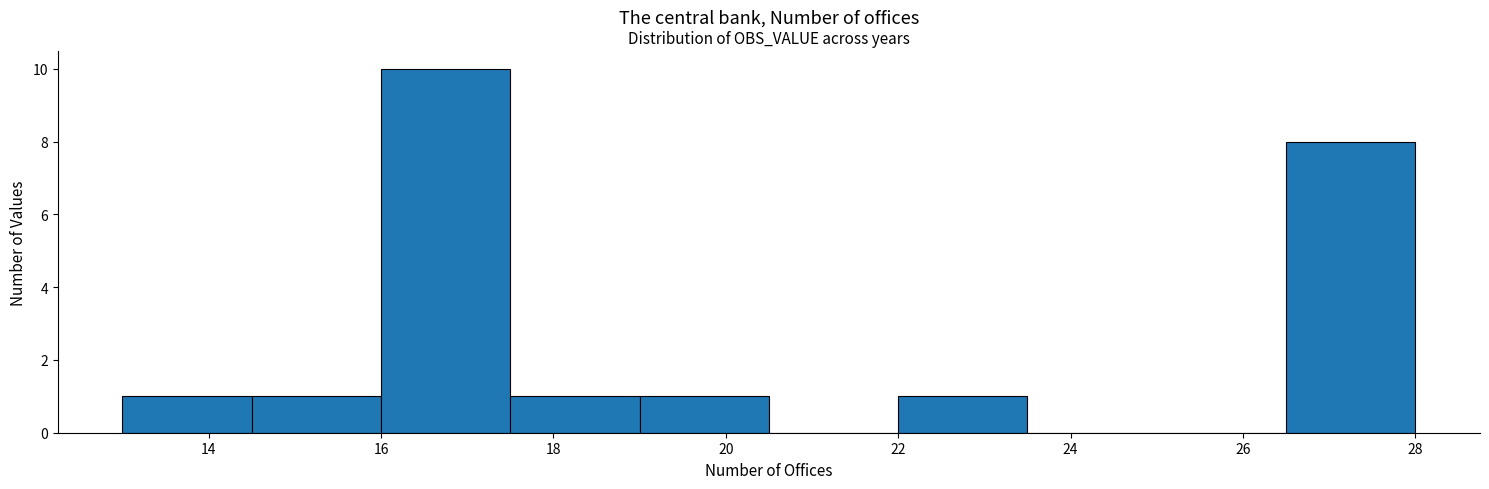

How tall is the bar that spans 14.5 to 16.0 on the x-axis? Neither the bar edges nor the heights are printed on the chart, so give them approximately, as read against the axes.

1